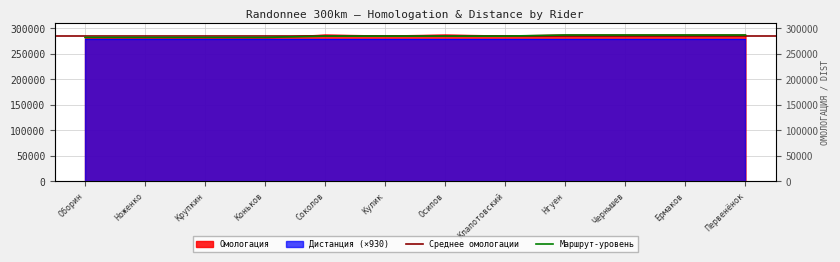

List the labels in order of value, smallest first.

Коньков, Крупкин, Ноженко, Оборин, Клапотовский, Кулик, Чернышев, Ермаков, Нгуен, Осипов, Первенёнок, Соколов